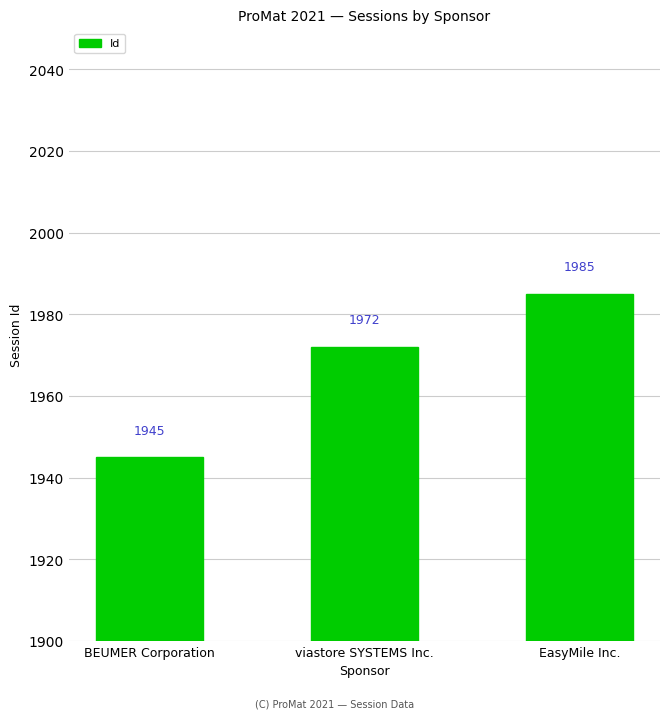

Does the chart contain any negative values?

No